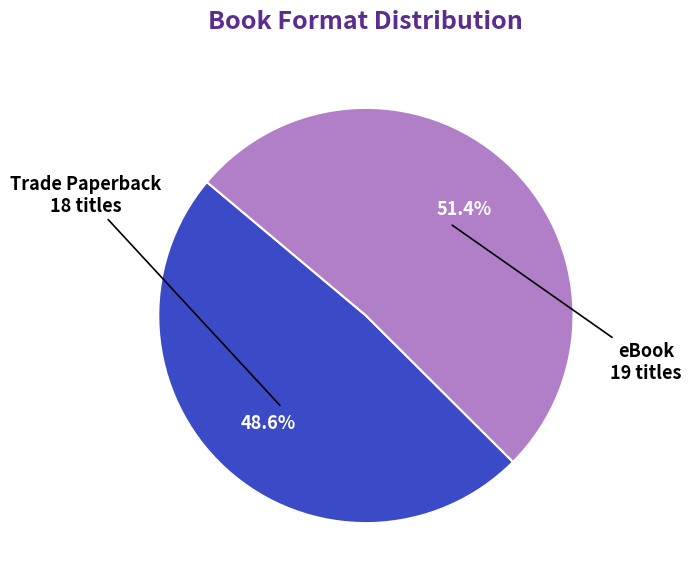

Which has a higher value, Trade Paperback or eBook?

eBook